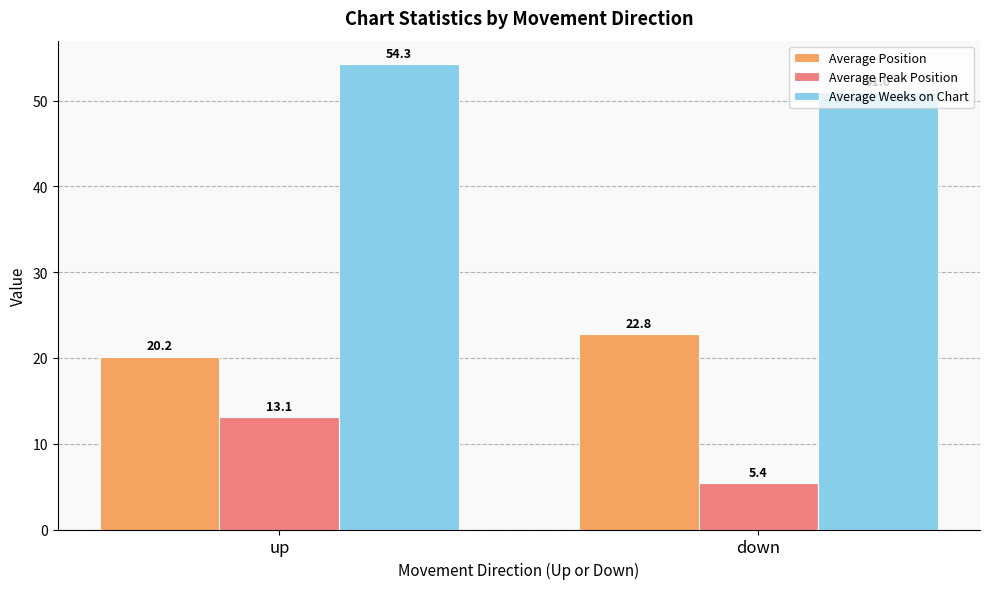

What is the highest value of the Average Position series?

22.8